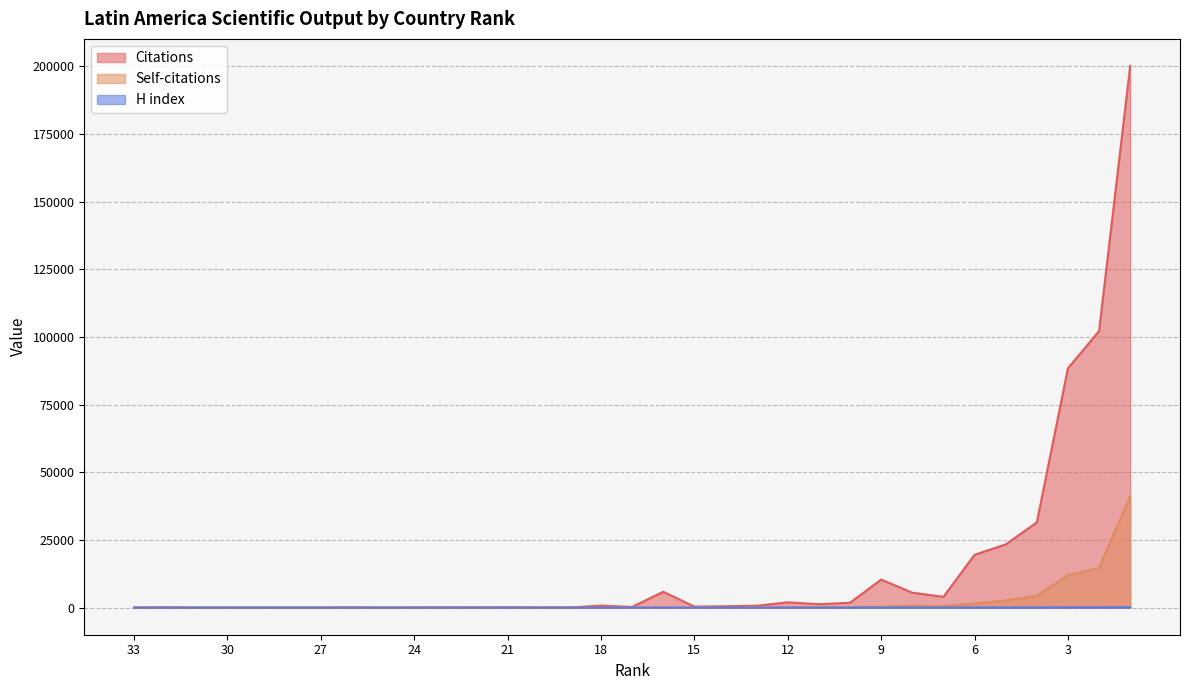

What is the value of the H index point at the 15th from the left?

5